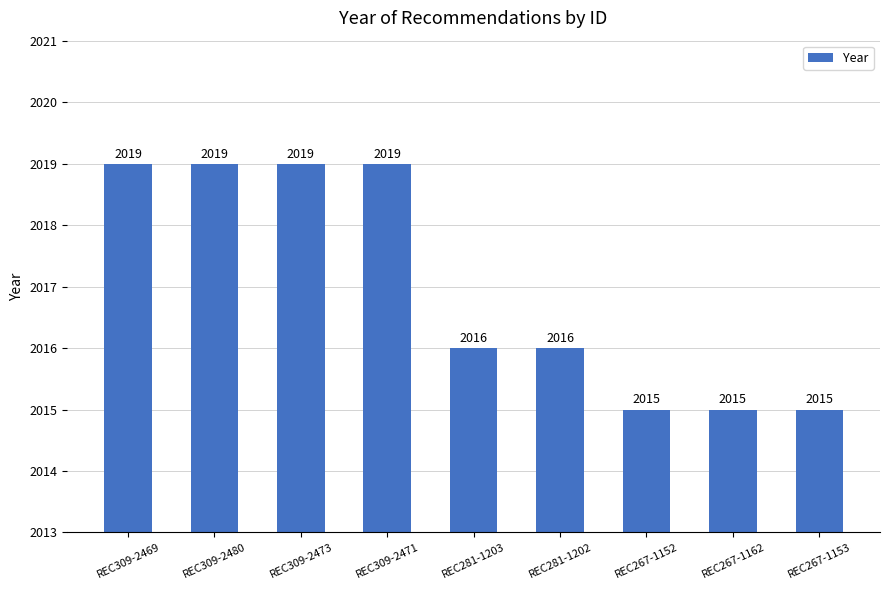

The chart shows a value of 2016 at REC281-1202. True or false?

True